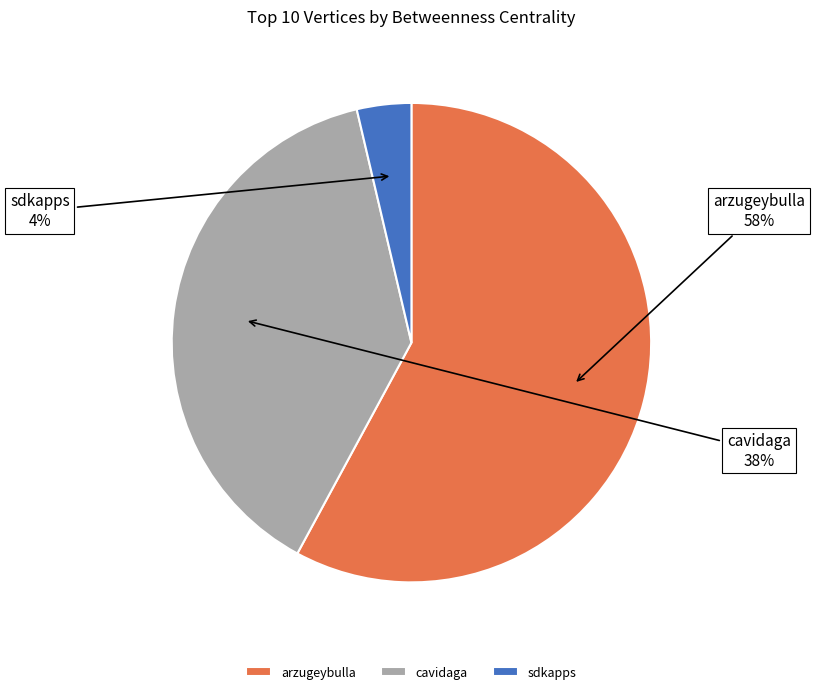

To the nearest percent, what is the average slice percentage?

33%